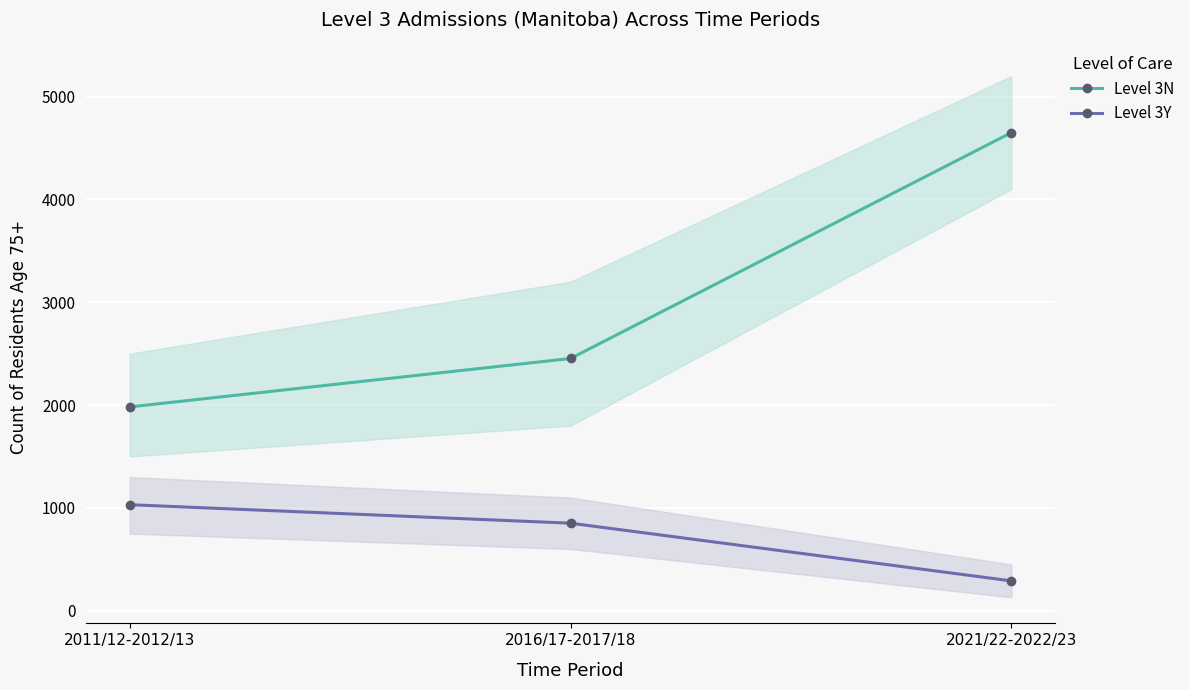

What is the difference between the highest and lowest values at 2016/17-2017/18?

1602